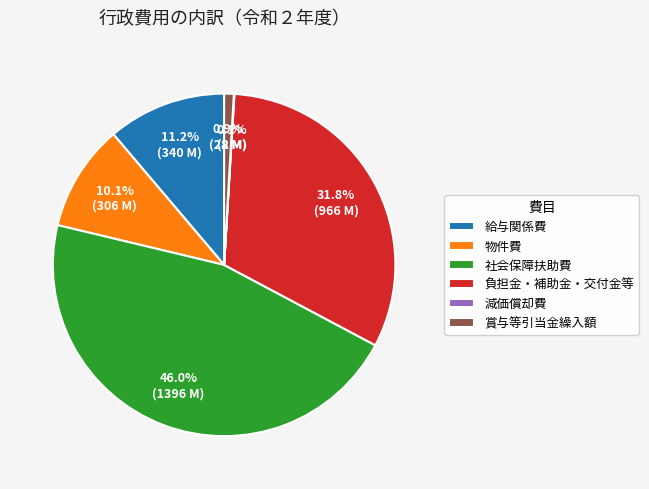

How much of the chart is everything except 社会保障扶助費?

54.0%